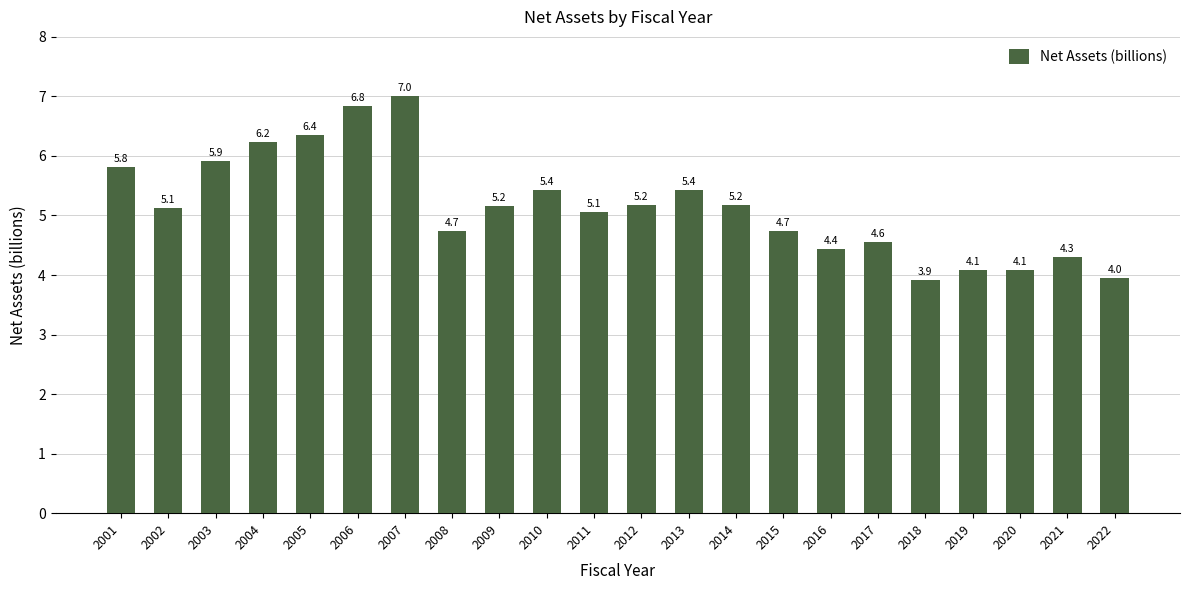

Which has a higher value, 2018 or 2022?

2022